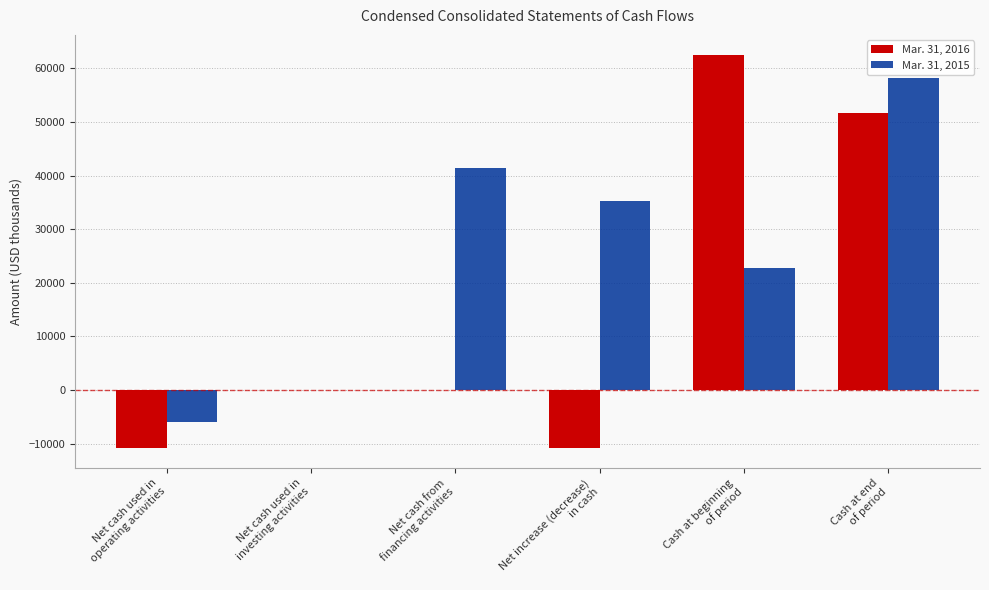

What is the greatest value displayed?

62562